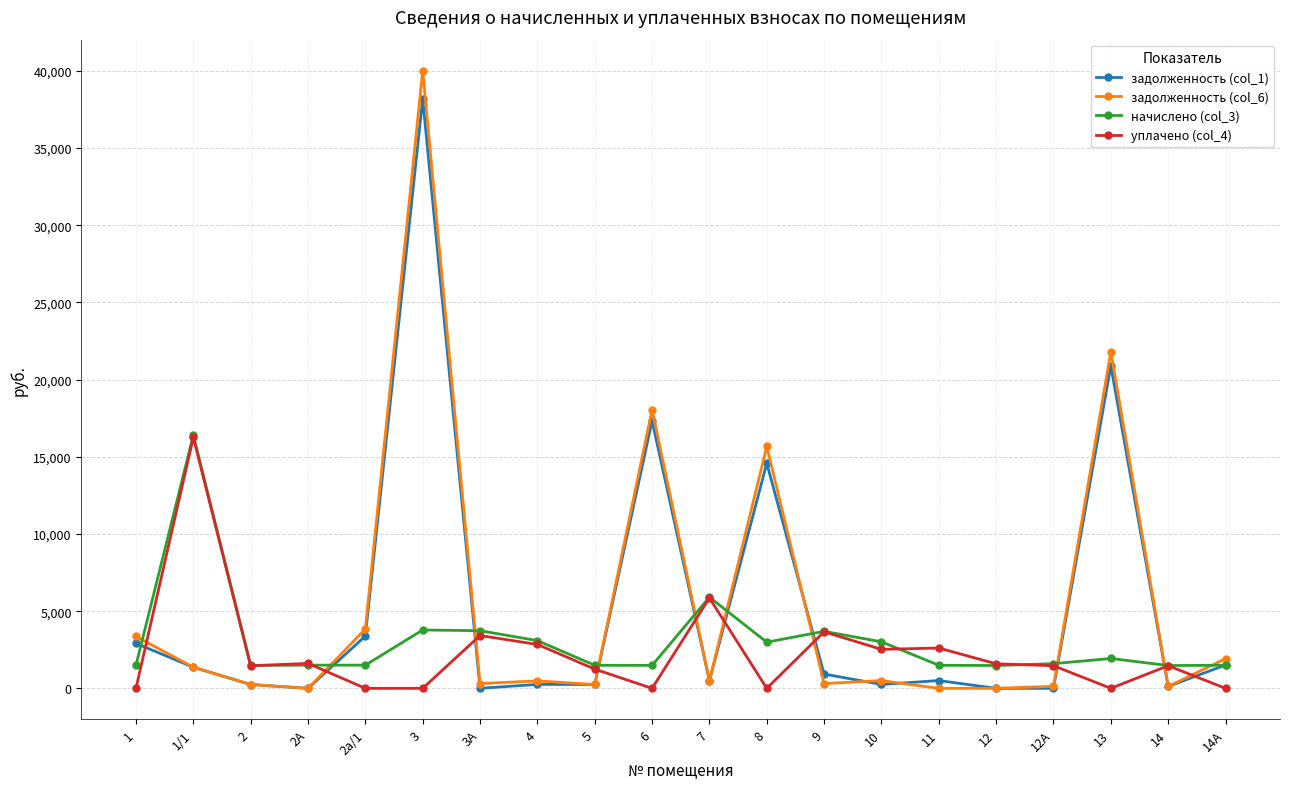

True or false: задолженность (col_6) has more than 1 interior local peaks.

True